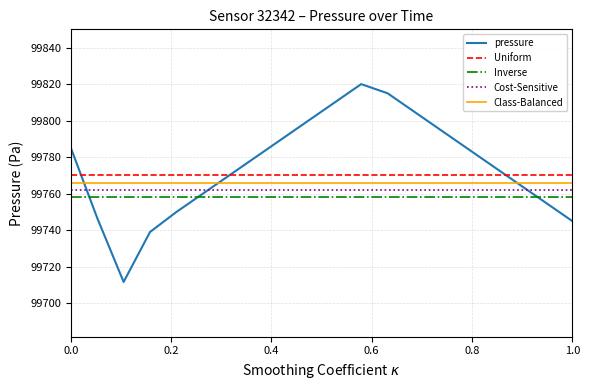

True or false: Uniform and Inverse cross at least once.

False